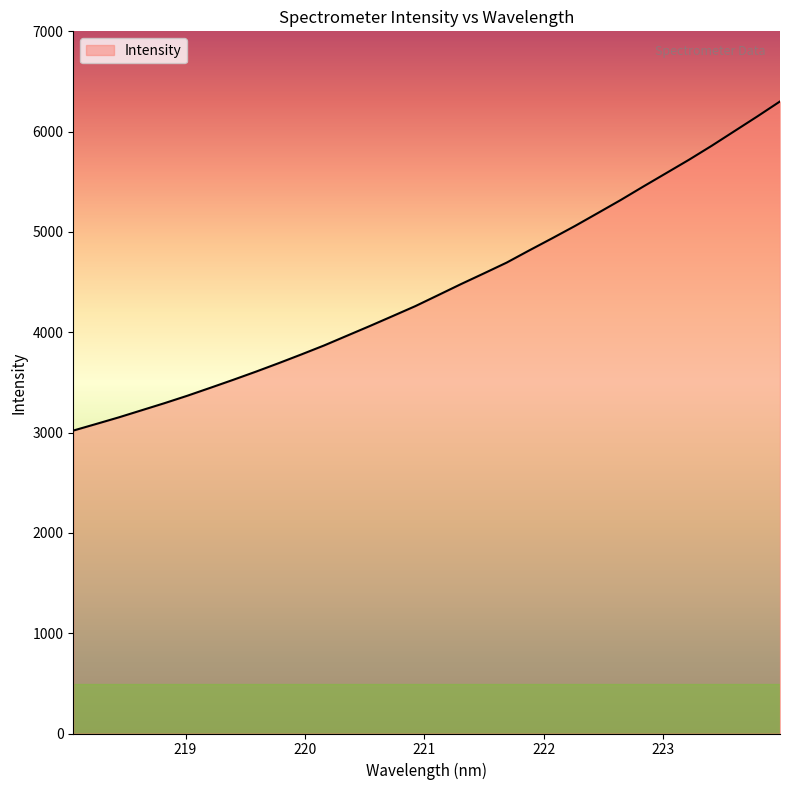

What is the minimum value shown in the chart?

3019.9